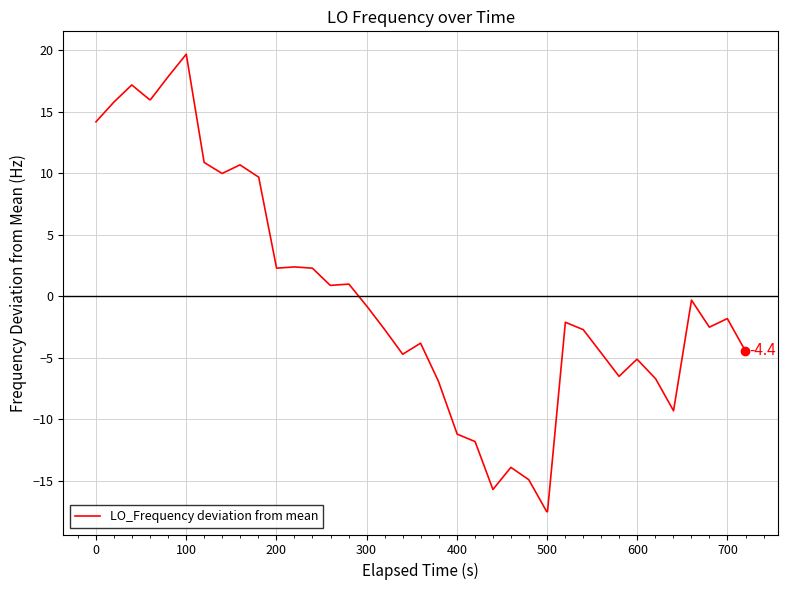

How many lines are shown in the chart?

1